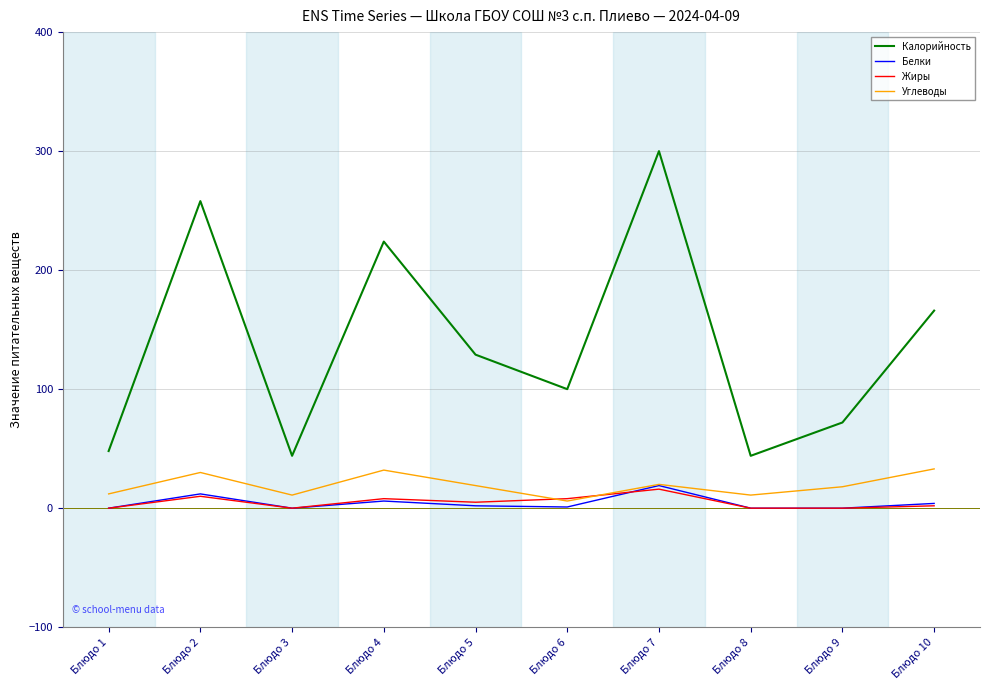

What is the greatest value displayed?

300